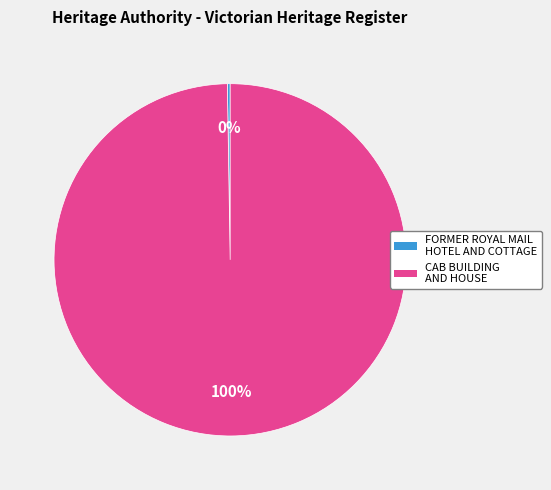

True or false: CAB BUILDING AND HOUSE accounts for 89% of the total.

False